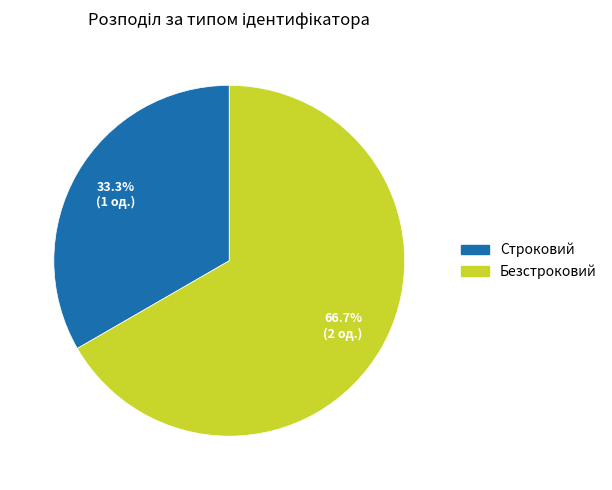

To the nearest percent, what is the average slice percentage?

50%